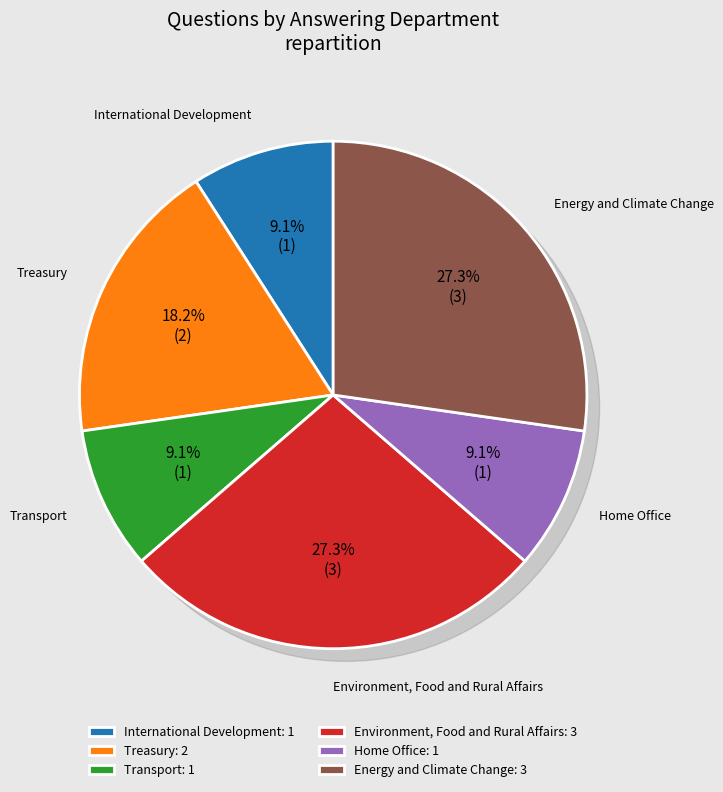

Is it true that International Development is 9% of the pie?

True